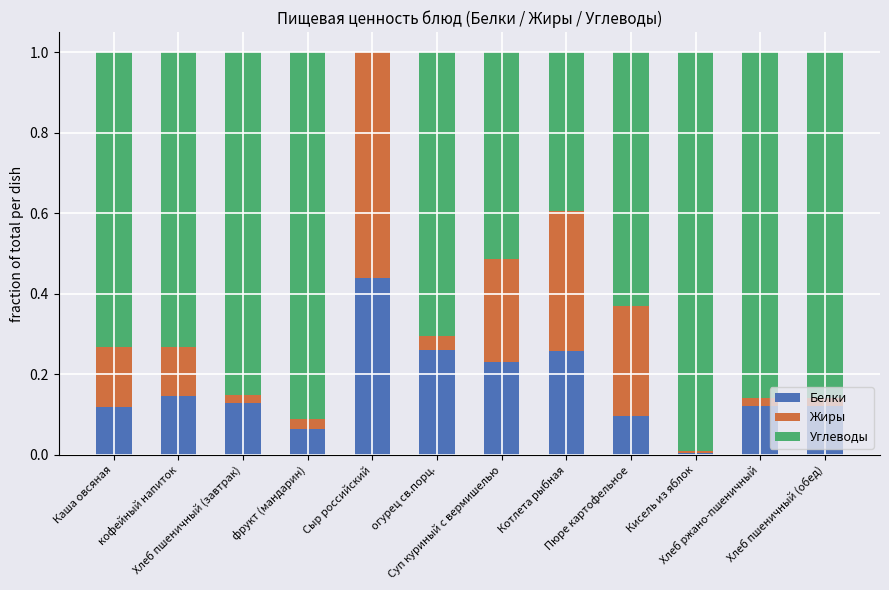

What is the difference between the second highest and minimum values in the Углеводы series?

0.9